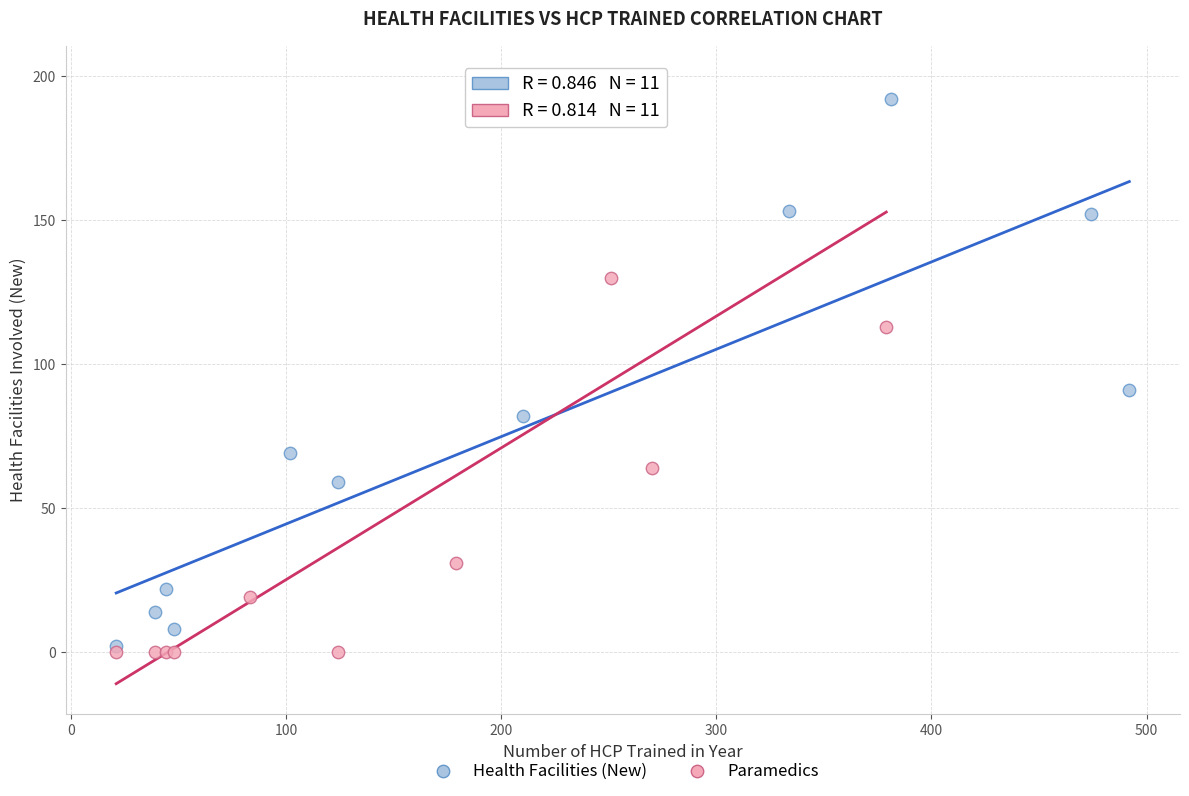

What are all the series names shown in the legend?

Health Facilities (New), Paramedics